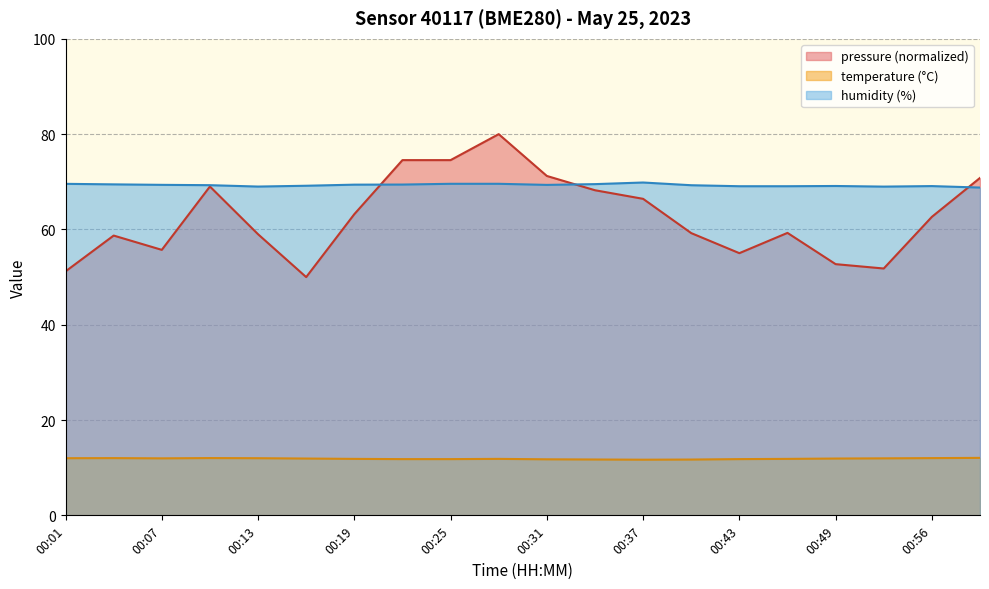

True or false: temperature has more than 0 interior local peaks.

True